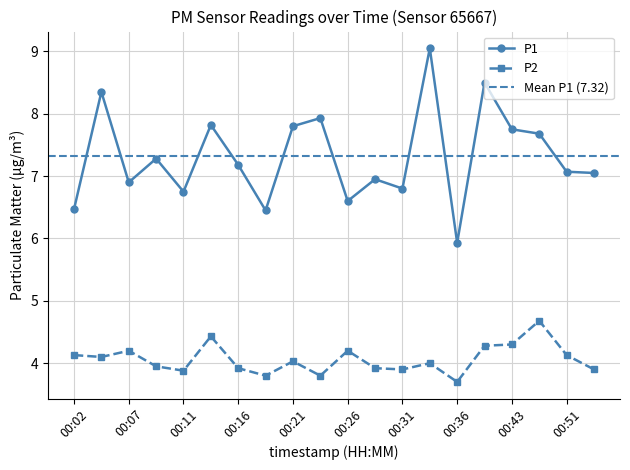

True or false: P2 and P1 cross at least once.

False